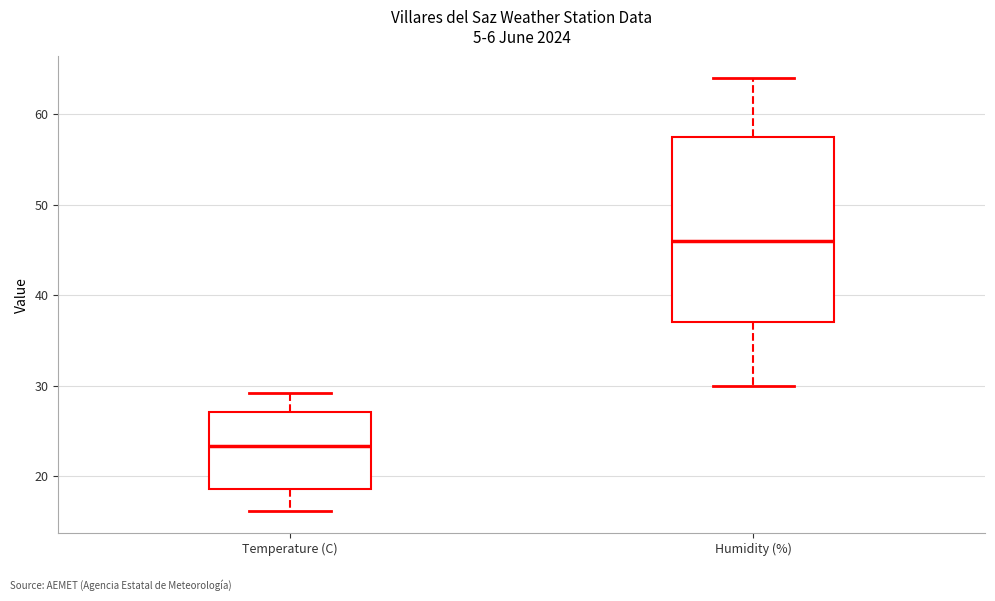

Reading left to right, transcribe this box plot: for each box, give where its median line is, the range the box spans, and where its two whiskers end, as read against the y-axis. The values are not printed on the chart, so give them approximately, as read against the axis.

Temperature (C): median 23, box 19 to 27, whiskers 16 to 29
Humidity (%): median 46, box 37 to 58, whiskers 30 to 64